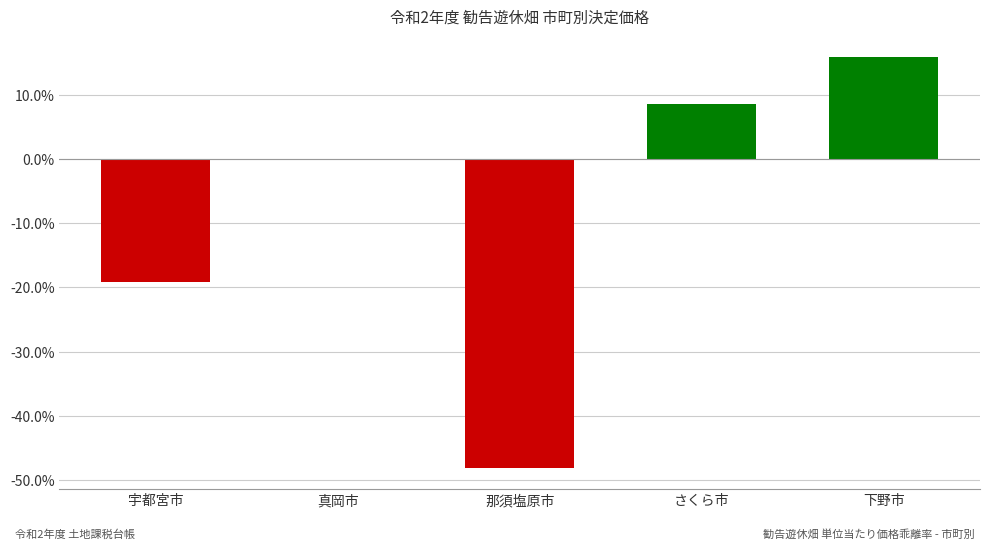

Where is the data nearest to the value -16?

宇都宮市